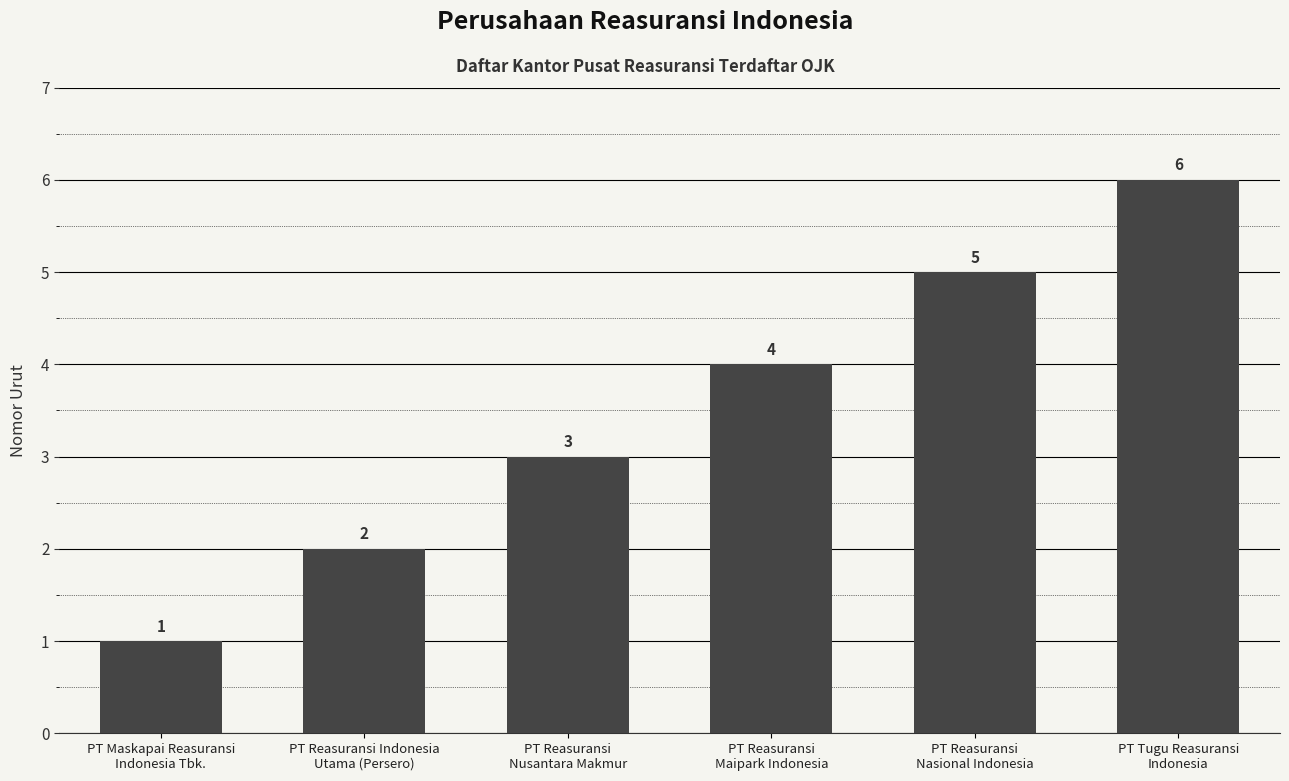

What position from the left is PT Reasuransi
Maipark Indonesia?

4